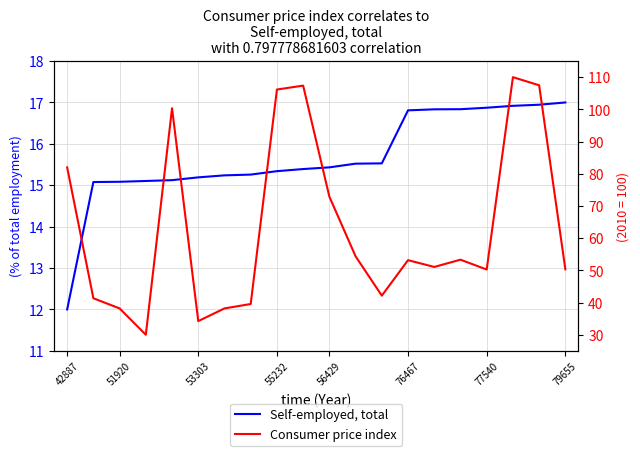

What is the total value across all series at 14?

67.9